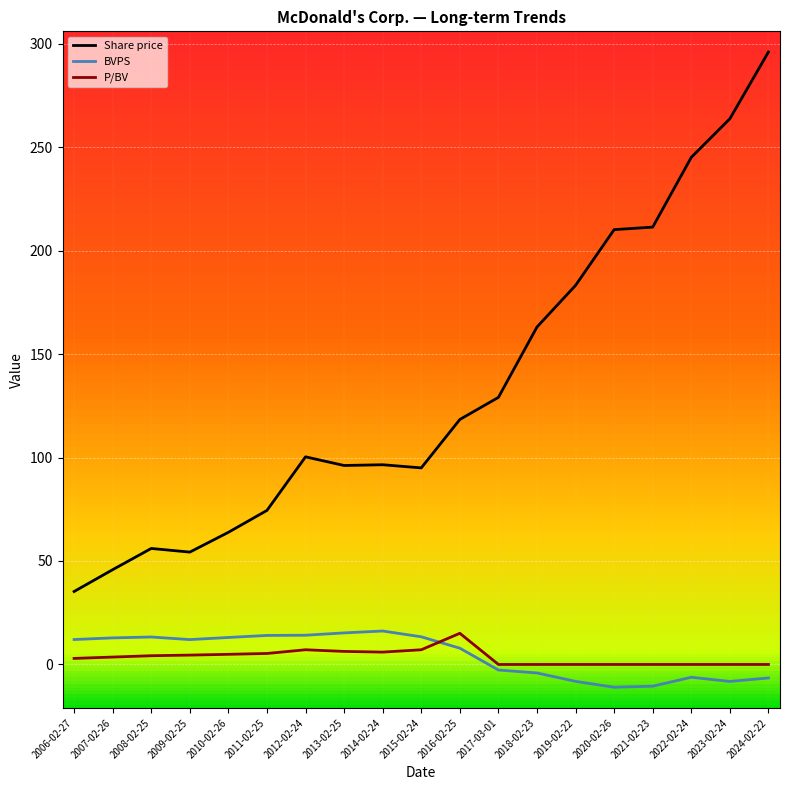

What is the smallest value displayed?

-11.0